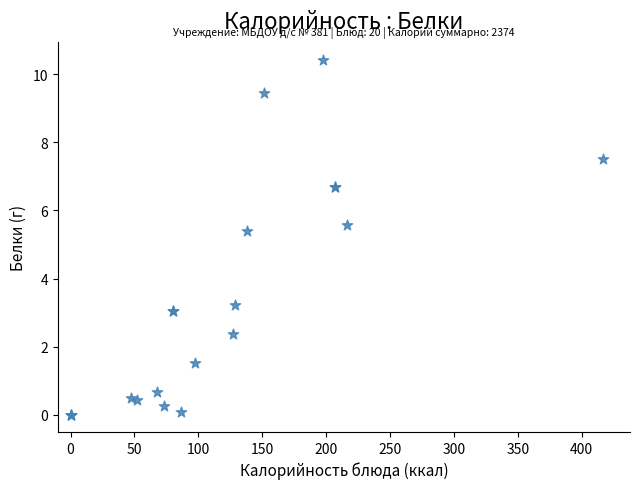

What Y value in the scatter plot is closest to 5?

5.4